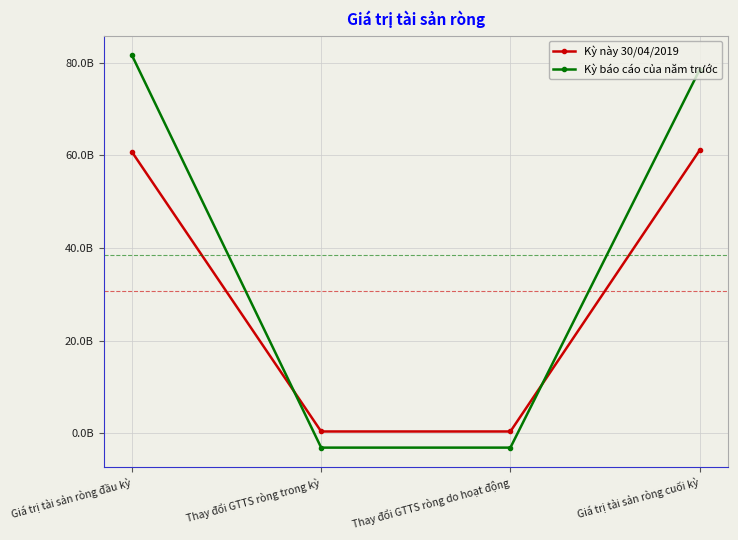

Does the chart have visible grid lines?

Yes